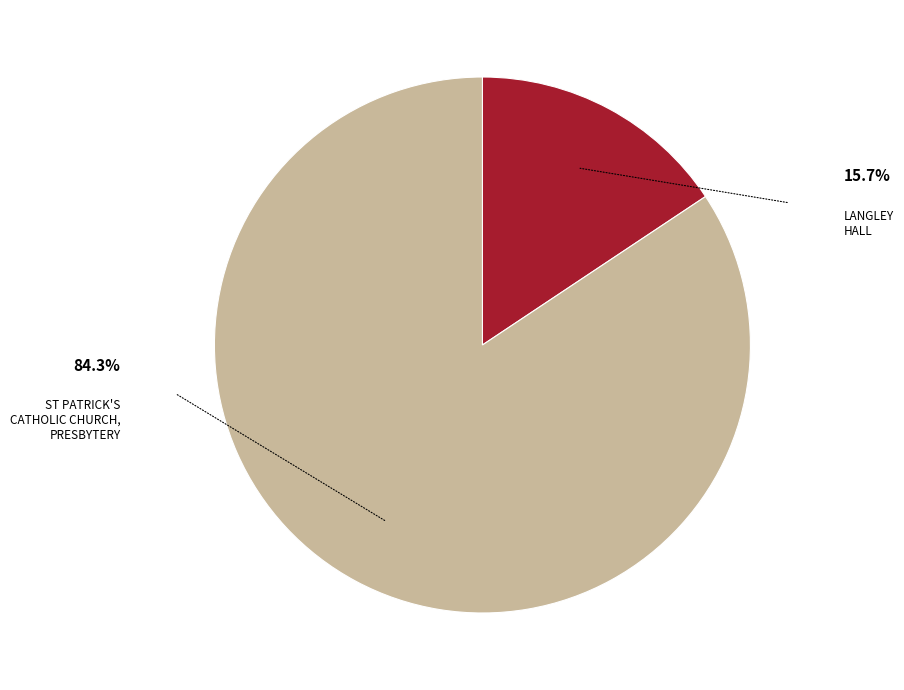

Is there any slice that represents more than half of the pie?

Yes